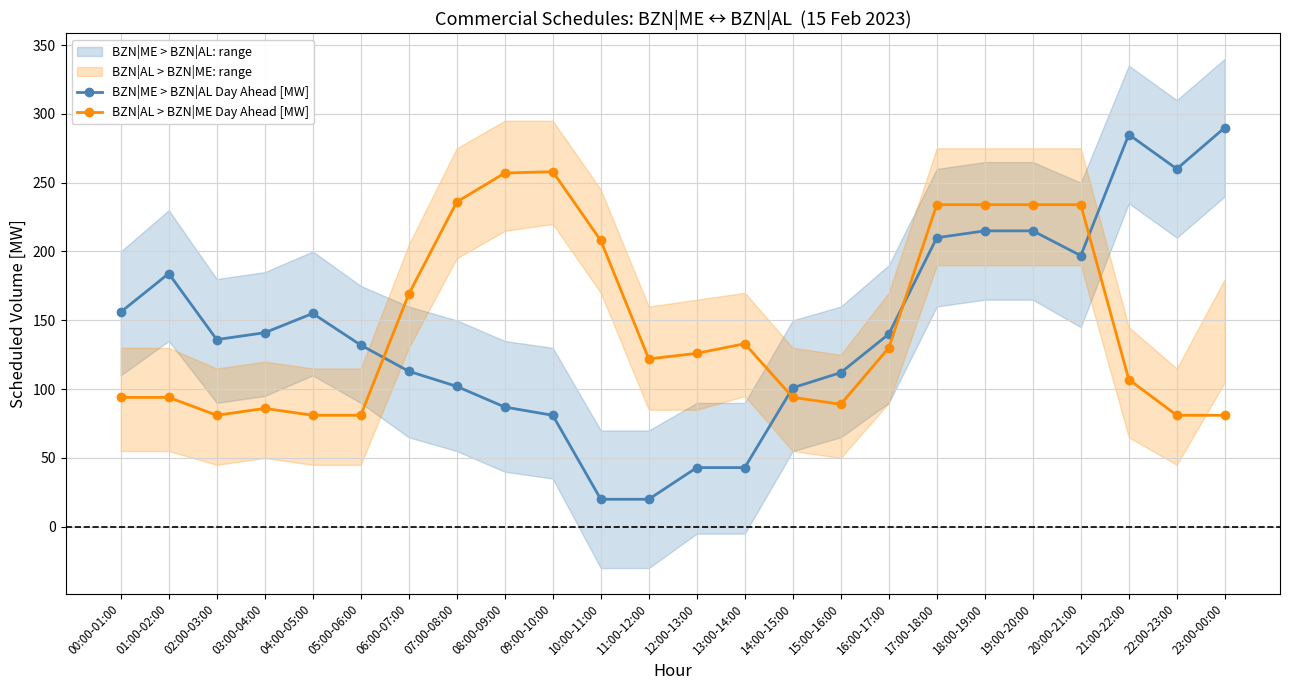

Is it true that BZN|AL > BZN|ME Day Ahead [MW] equals 341 at 07:00-08:00?

False